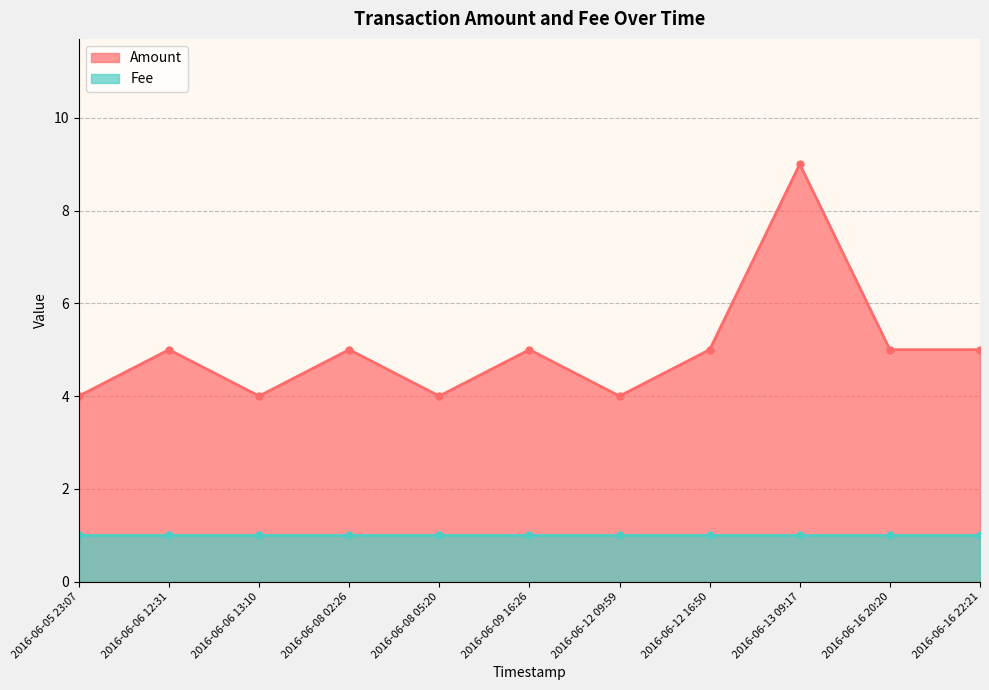

The value at 2016-06-13 09:17 is 13. True or false?

False